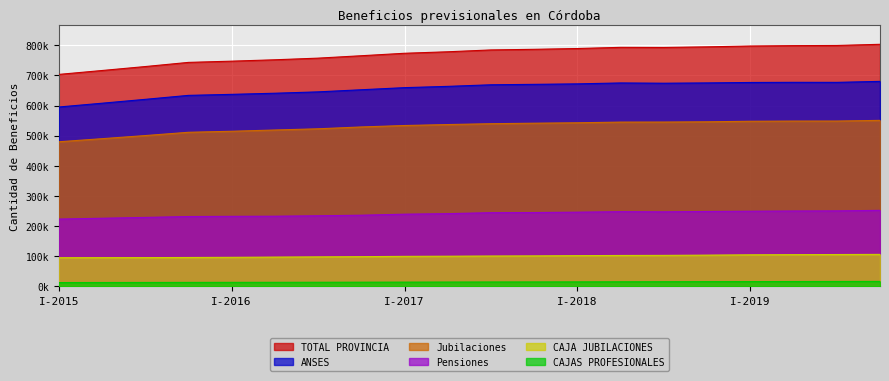

How many series are shown in this chart?

6